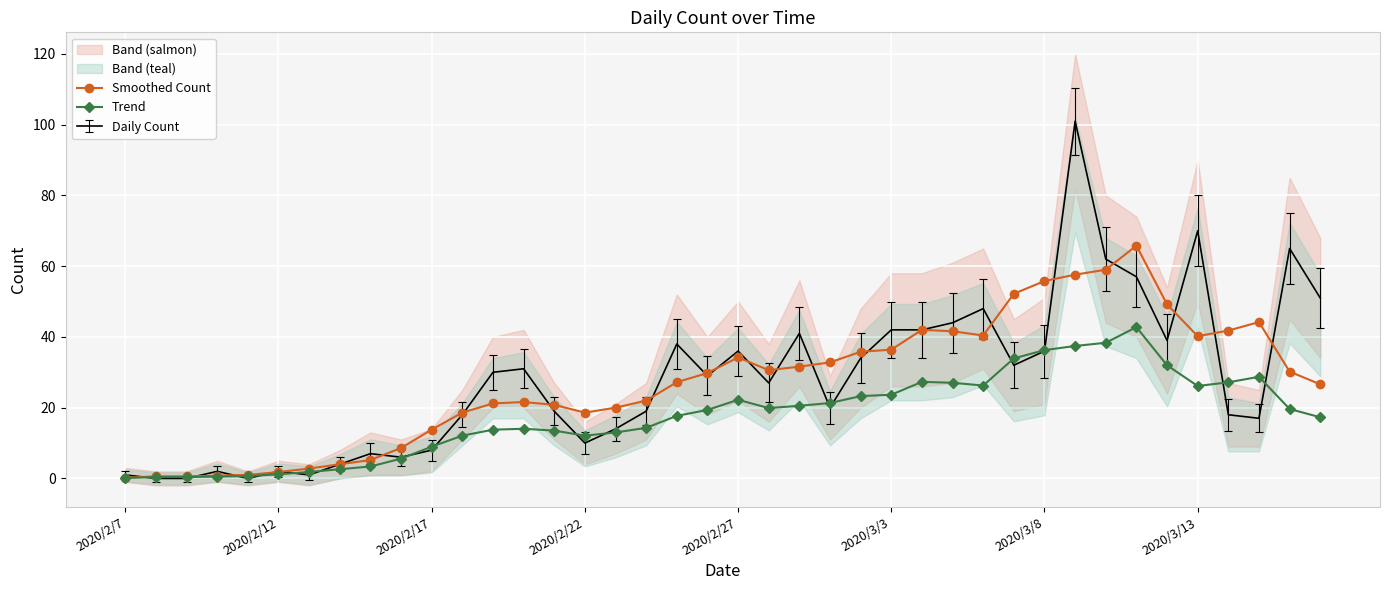

What is the average value of the Trend series?

17.7